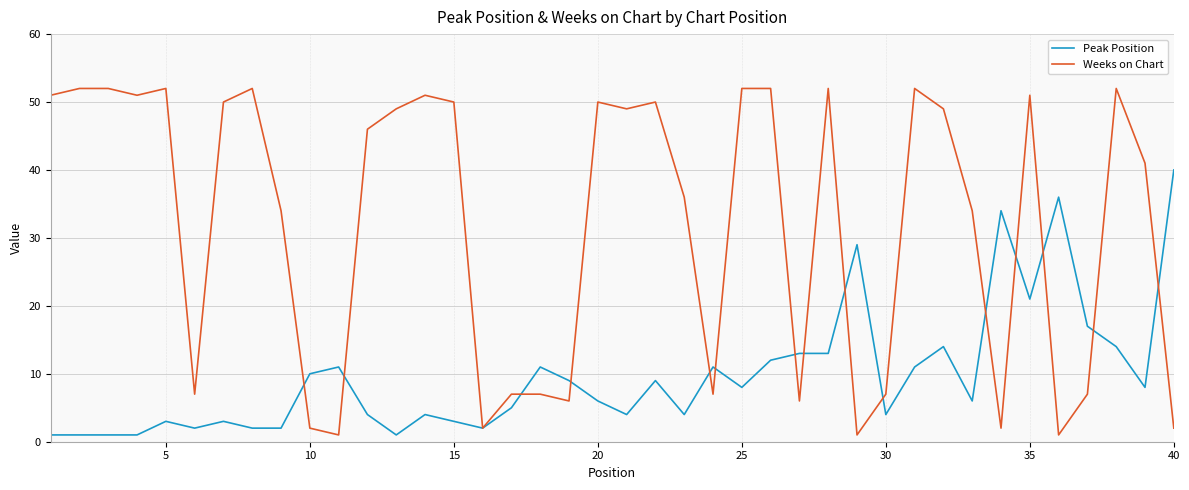

Rank the series by their average value, from highest to lowest.

Weeks on Chart, Peak Position